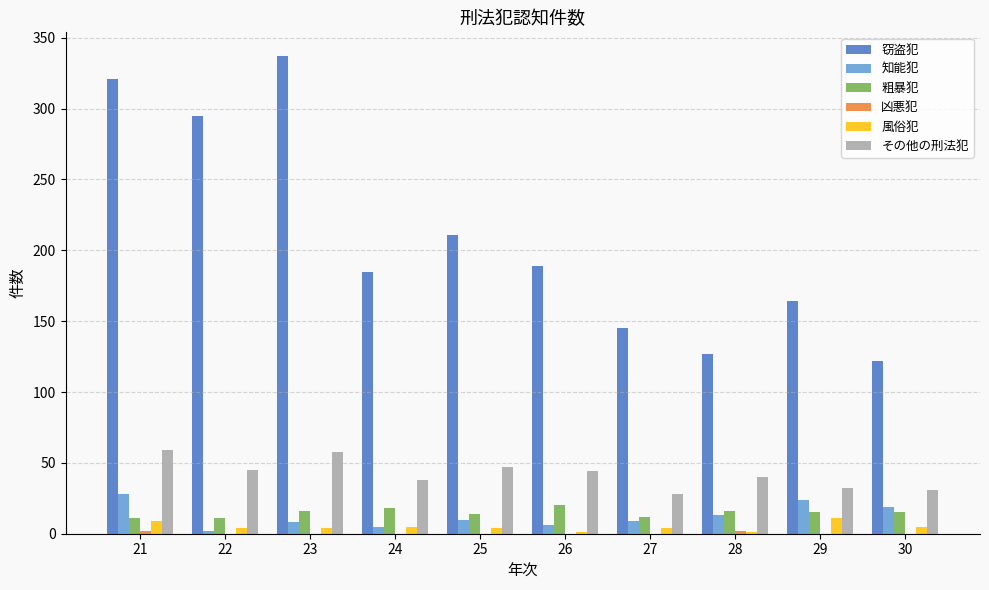

How many groups of bars are there?

10